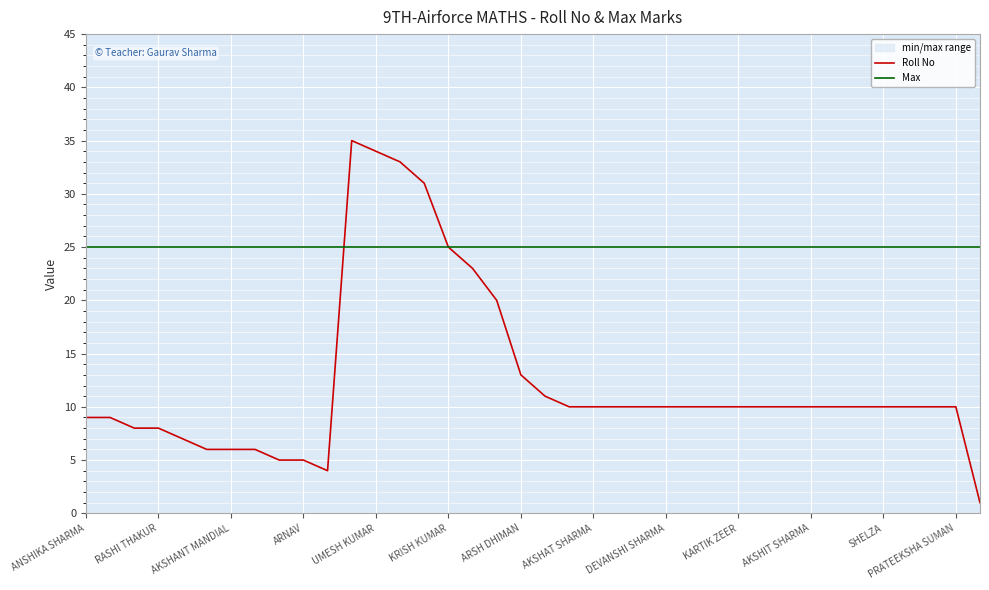

How many interior local valleys does the Roll No series have?

1